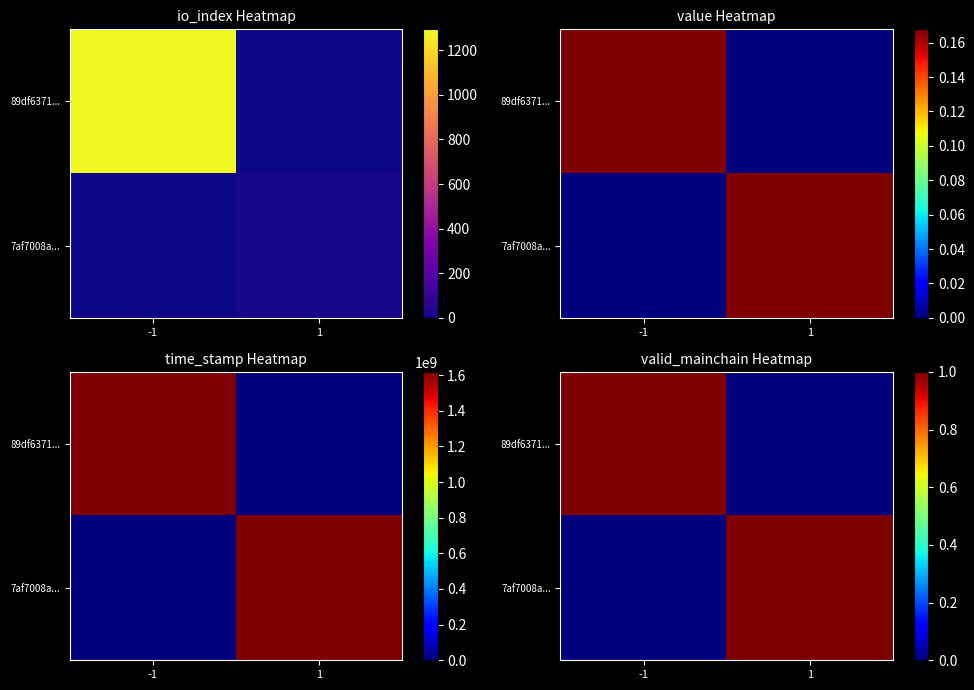

At which label does 7af7008a... reach its peak?

1